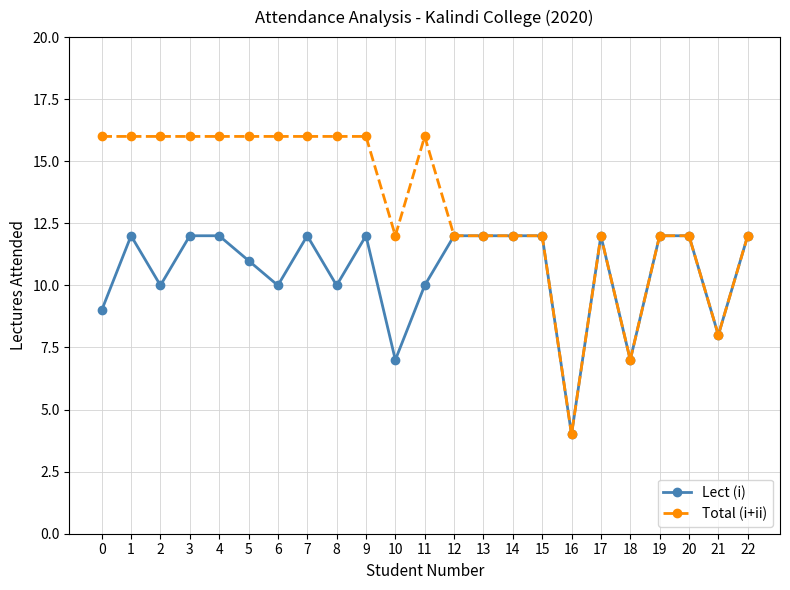

What is the difference between the second highest and second lowest values in the Lect (i) series?

5